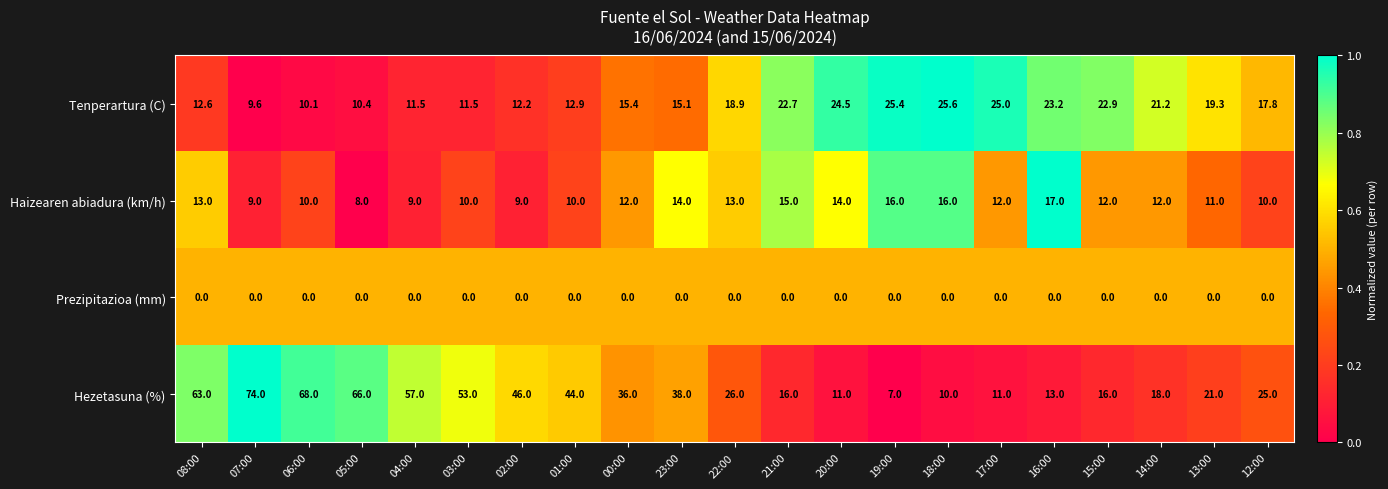

What is the sum of all Hezetasuna (%) values?

719.0